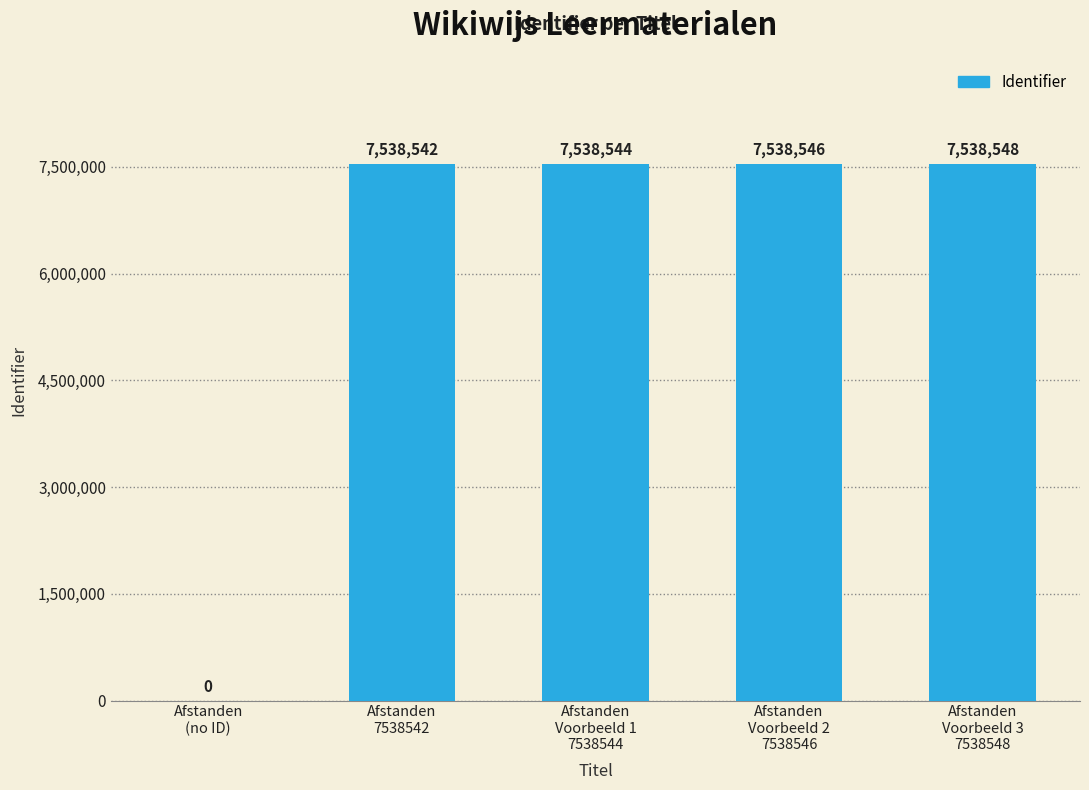

Is it true that the value at Afstanden
Voorbeeld 1
7538544 is 7538544?

True